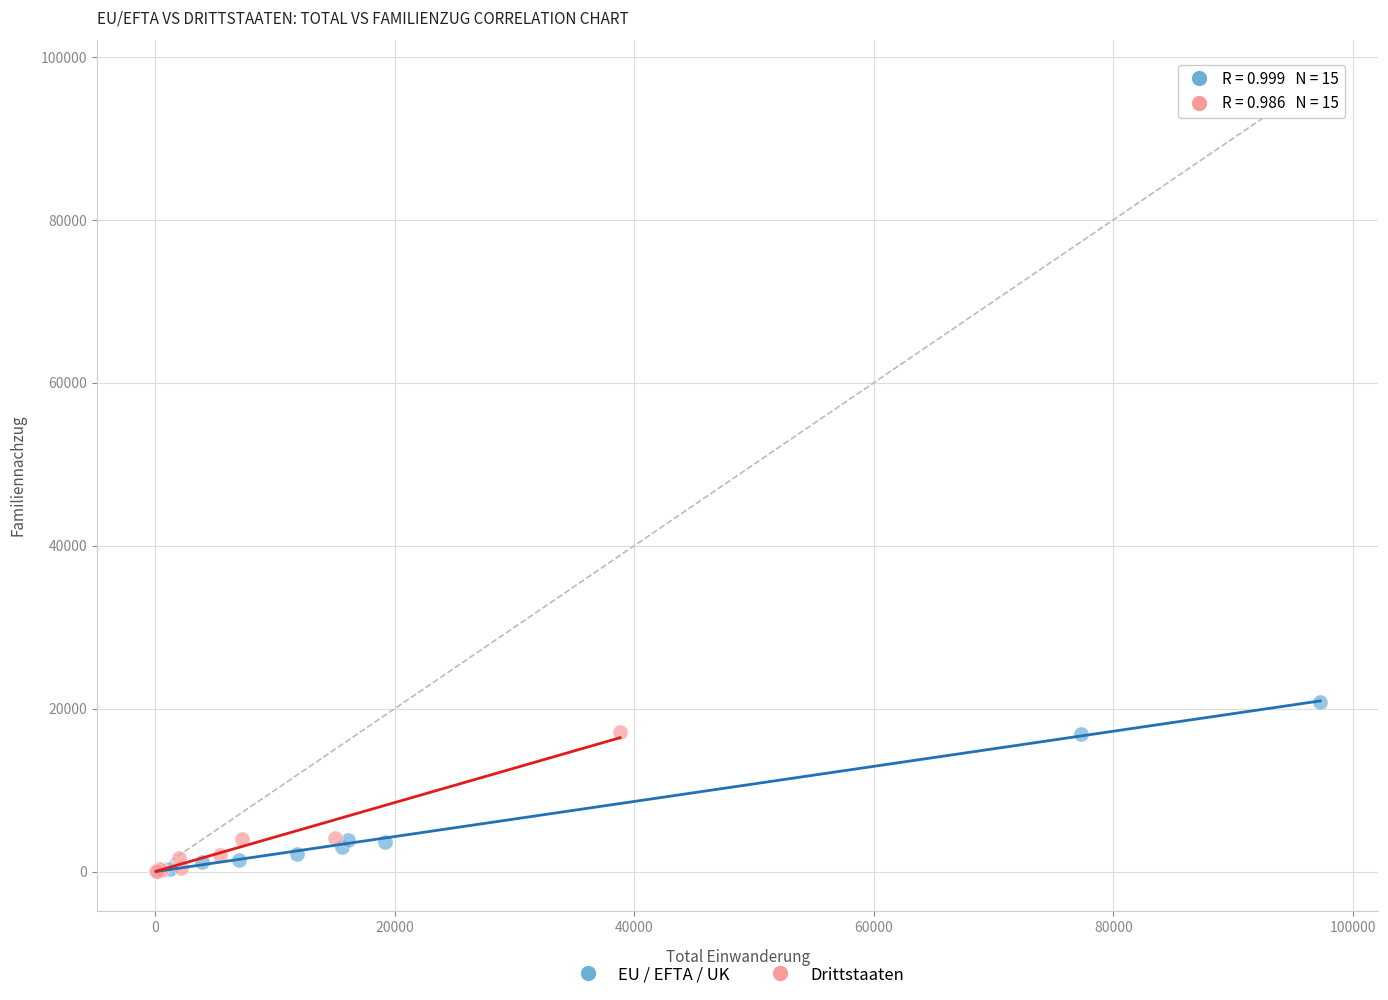

Which series has the widest spread of Y values?

EU / EFTA / UK